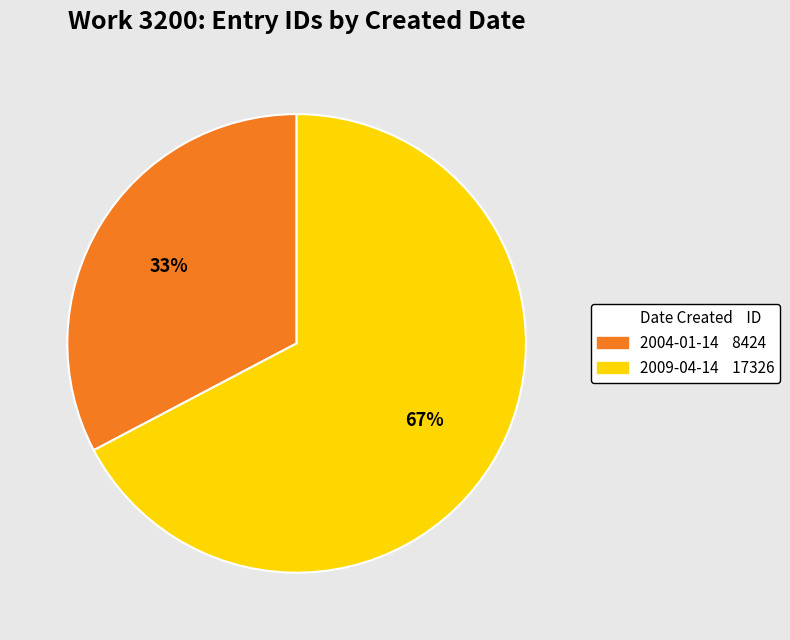

Is there a majority slice in this chart?

Yes